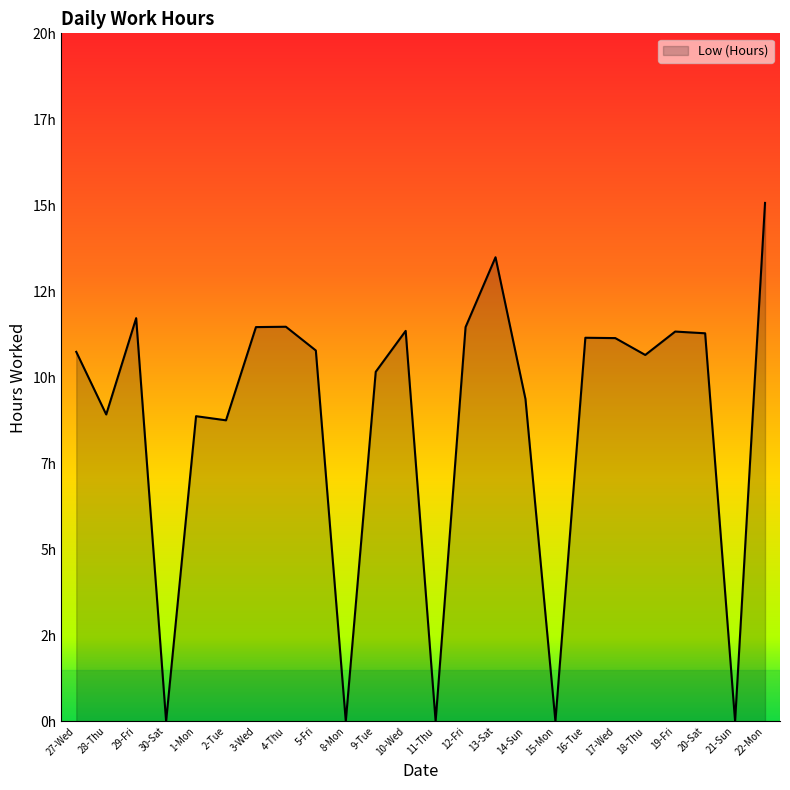

True or false: the data shows 8.8 at 2-Tue.

True